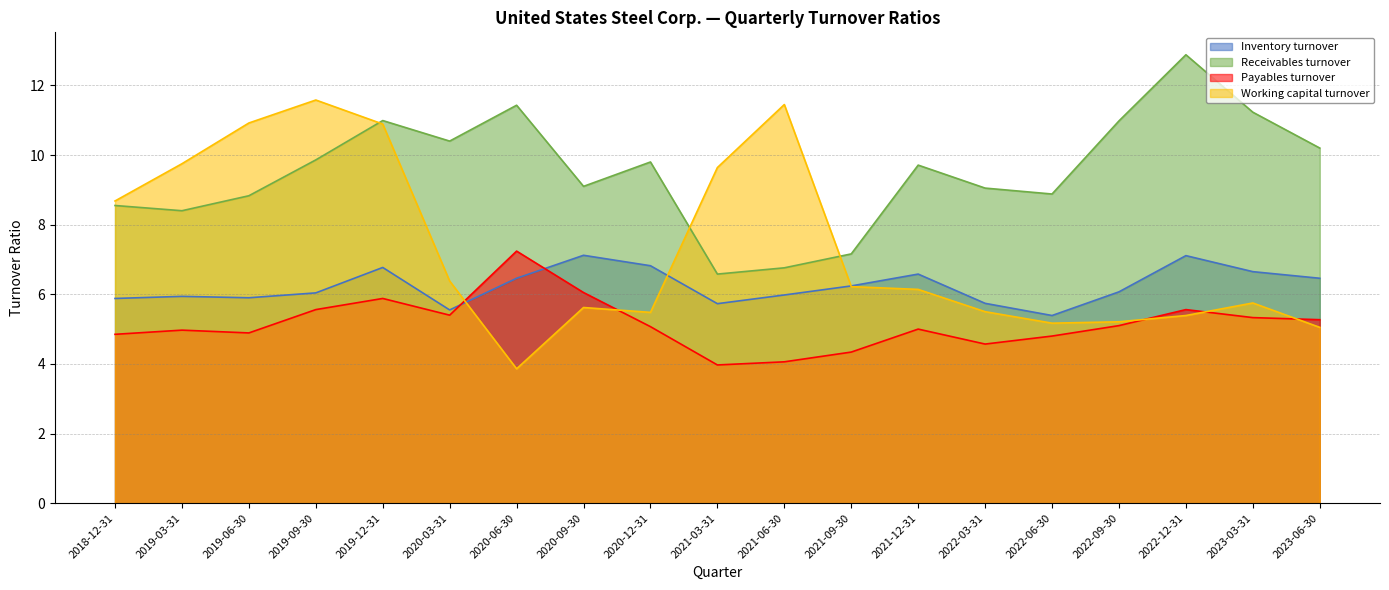

At which category is the sum across all series the highest?

2019-12-31